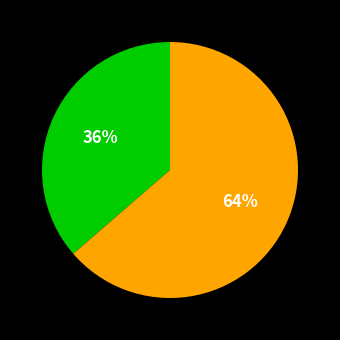

Does any single category account for the majority?

Yes